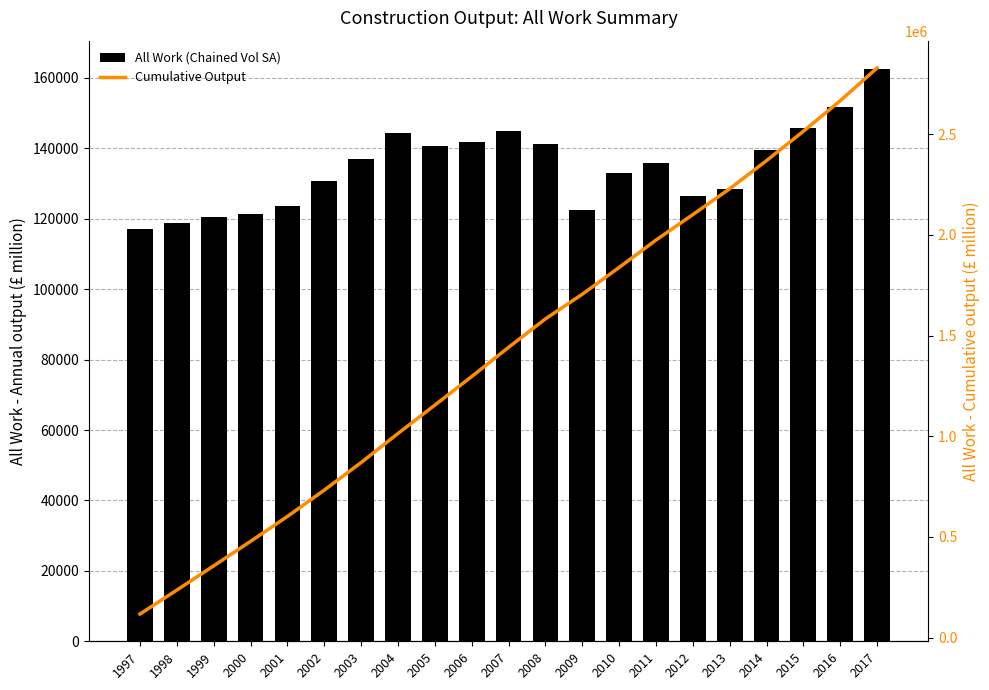

What is the difference between the second highest and second lowest values in the All Work (Chained Vol SA) series?

32844